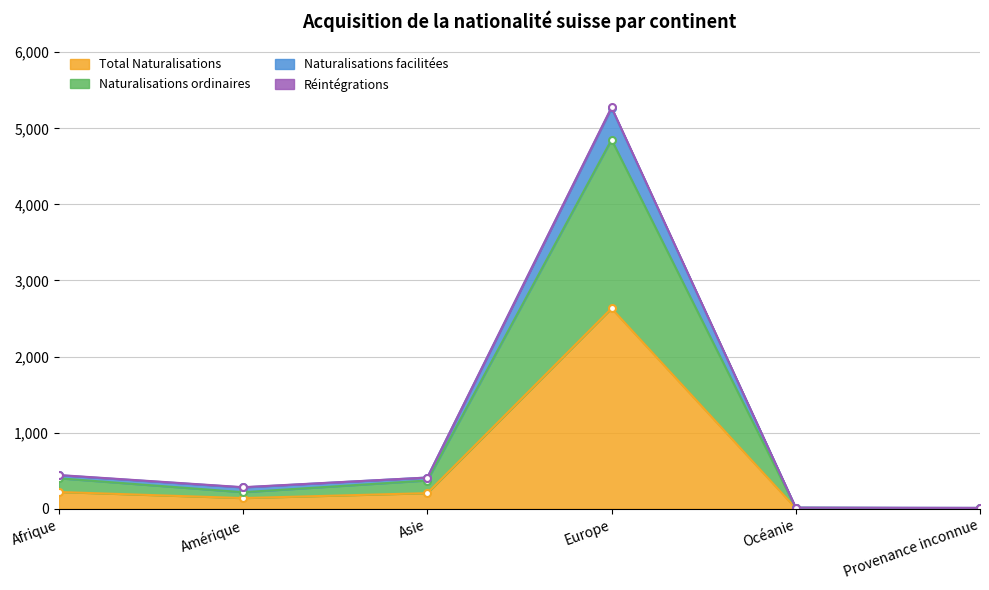

The value of Total Naturalisations at Europe is 1393. True or false?

False